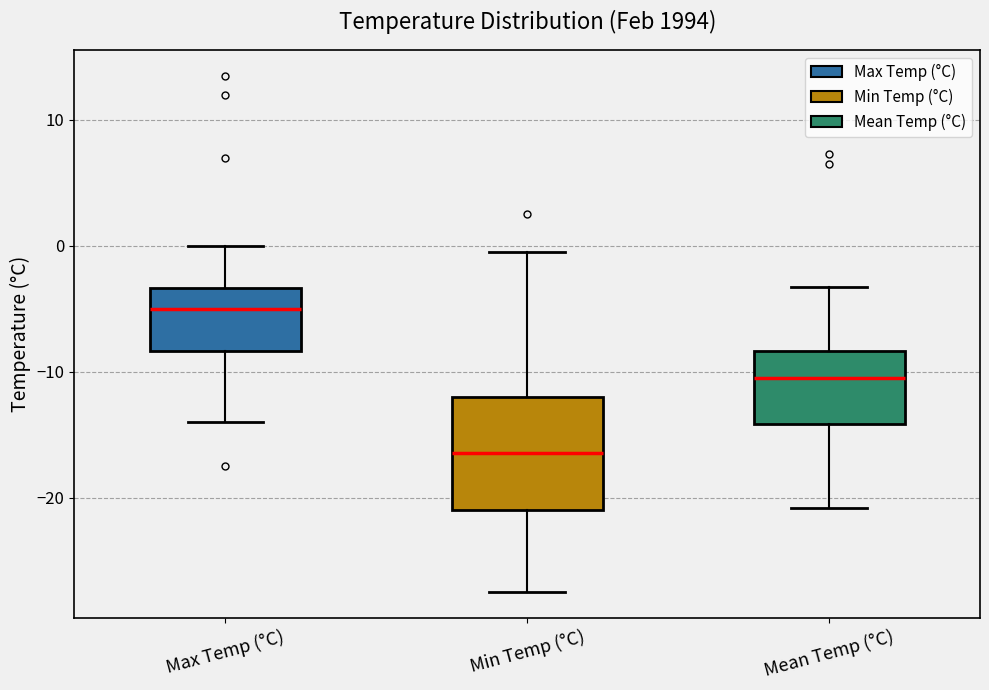

Reading left to right, transcribe this box plot: for each box, give where its median line is, the range the box spans, and where its two whiskers end, as read against the y-axis. The values are not printed on the chart, so give them approximately, as read against the axis.

Max Temp (°C): median -5, box -8 to -3, whiskers -14 to 0
Min Temp (°C): median -16, box -21 to -12, whiskers -27 to 0
Mean Temp (°C): median -10, box -14 to -8, whiskers -21 to -3